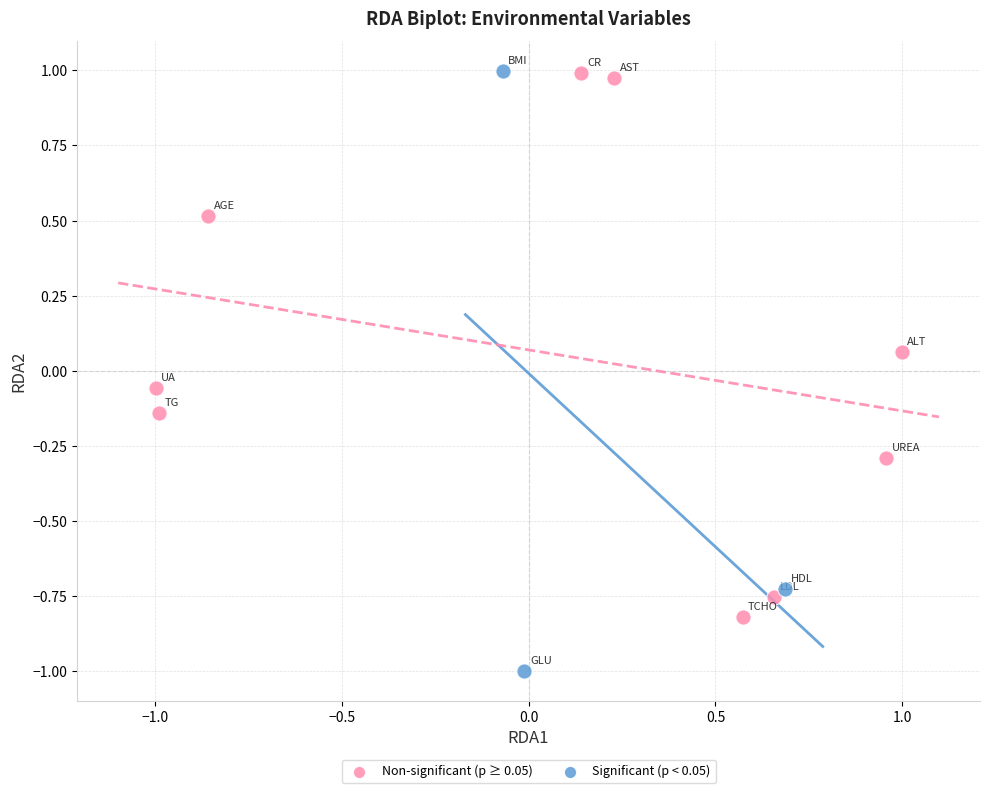

Which series reaches the minimum Y coordinate?

Significant (p < 0.05)